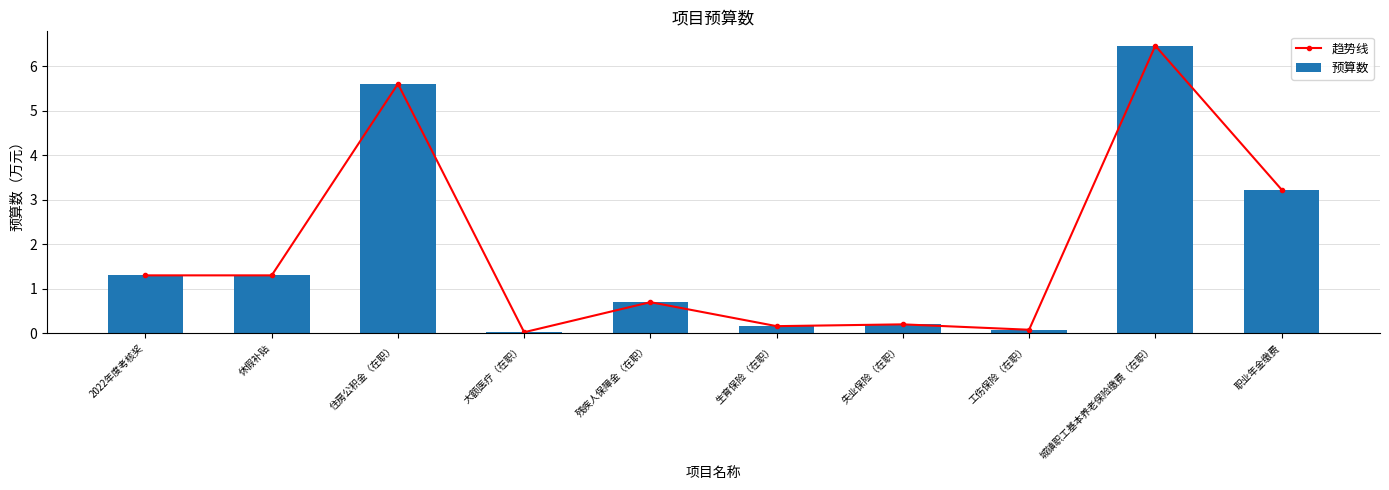

How many groups of bars are there?

10